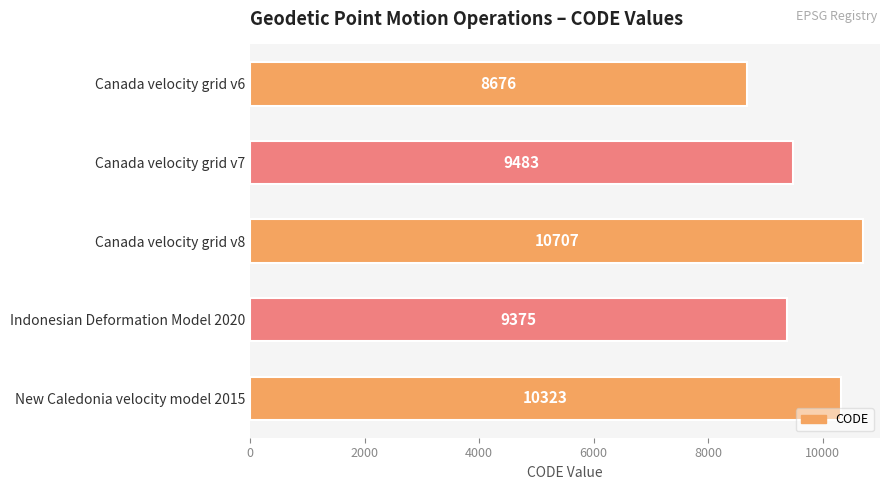

What is the average value?

9713